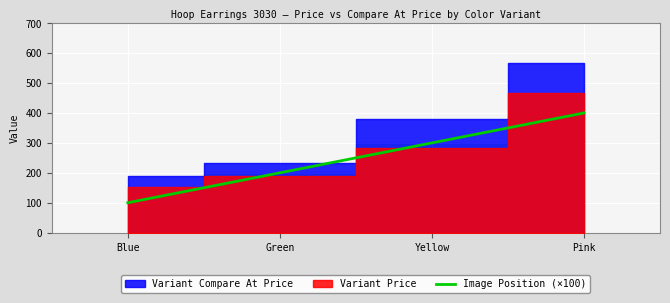

Rank the categories by value from highest to lowest.

Pink, Yellow, Green, Blue